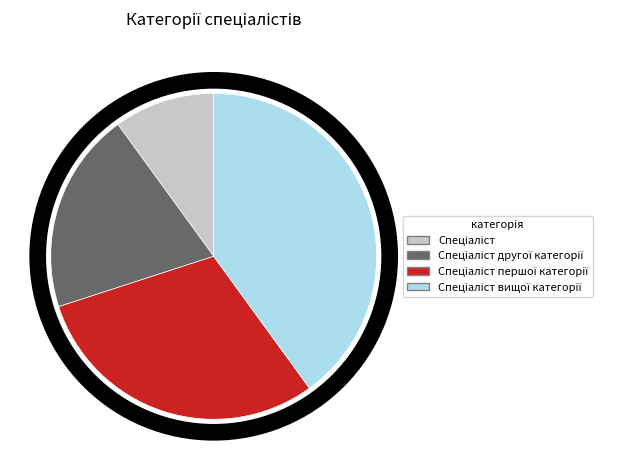

Is there a majority slice in this chart?

No